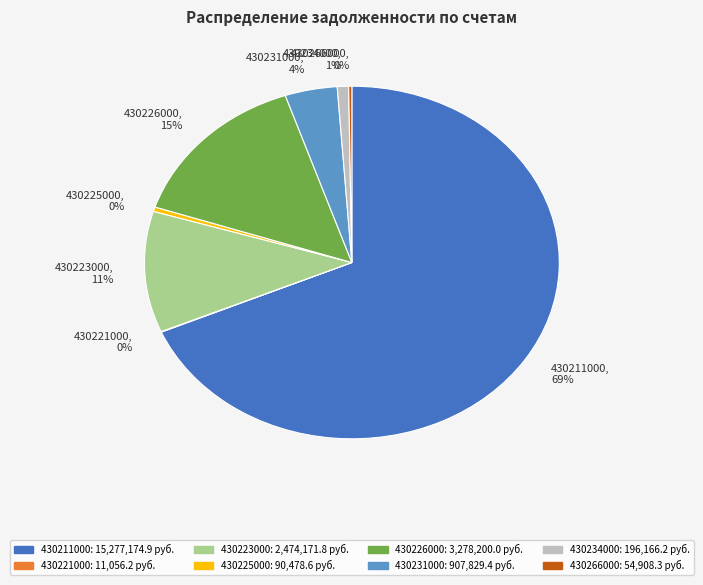

Which slice represents more than half of the pie?

430211000